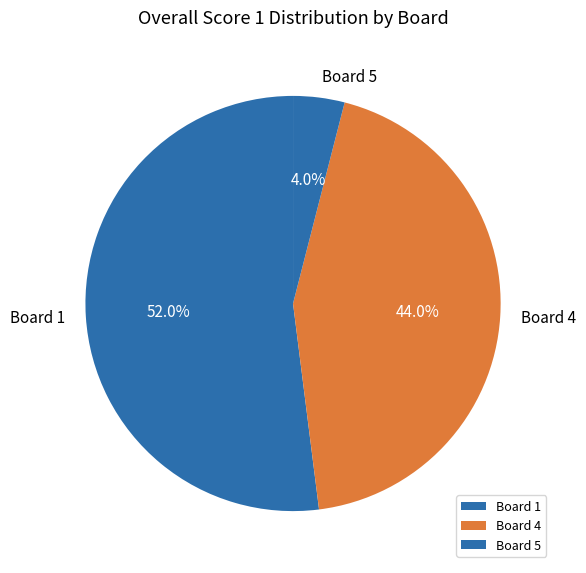

What is the smallest slice in the pie chart?

Board 5